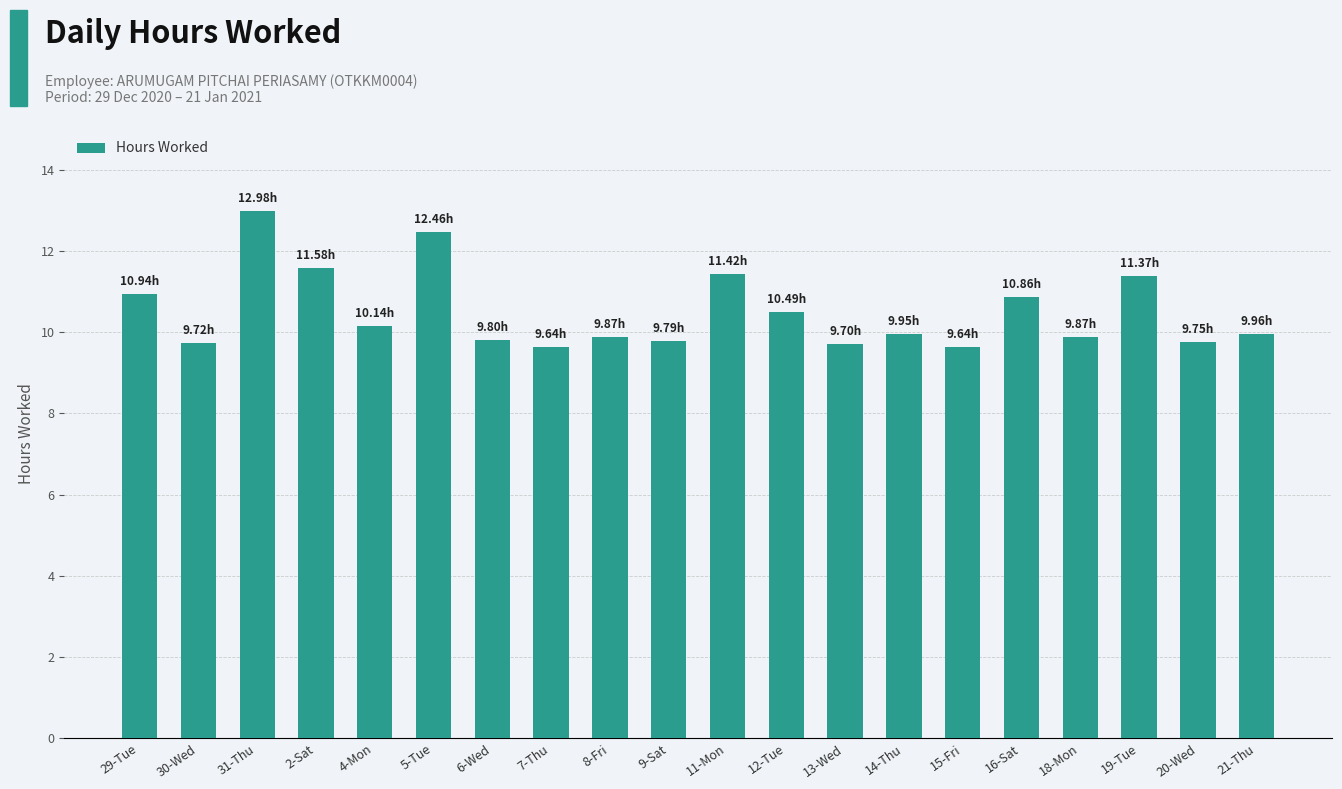

What is the label of the 6th bar from the right?

15-Fri